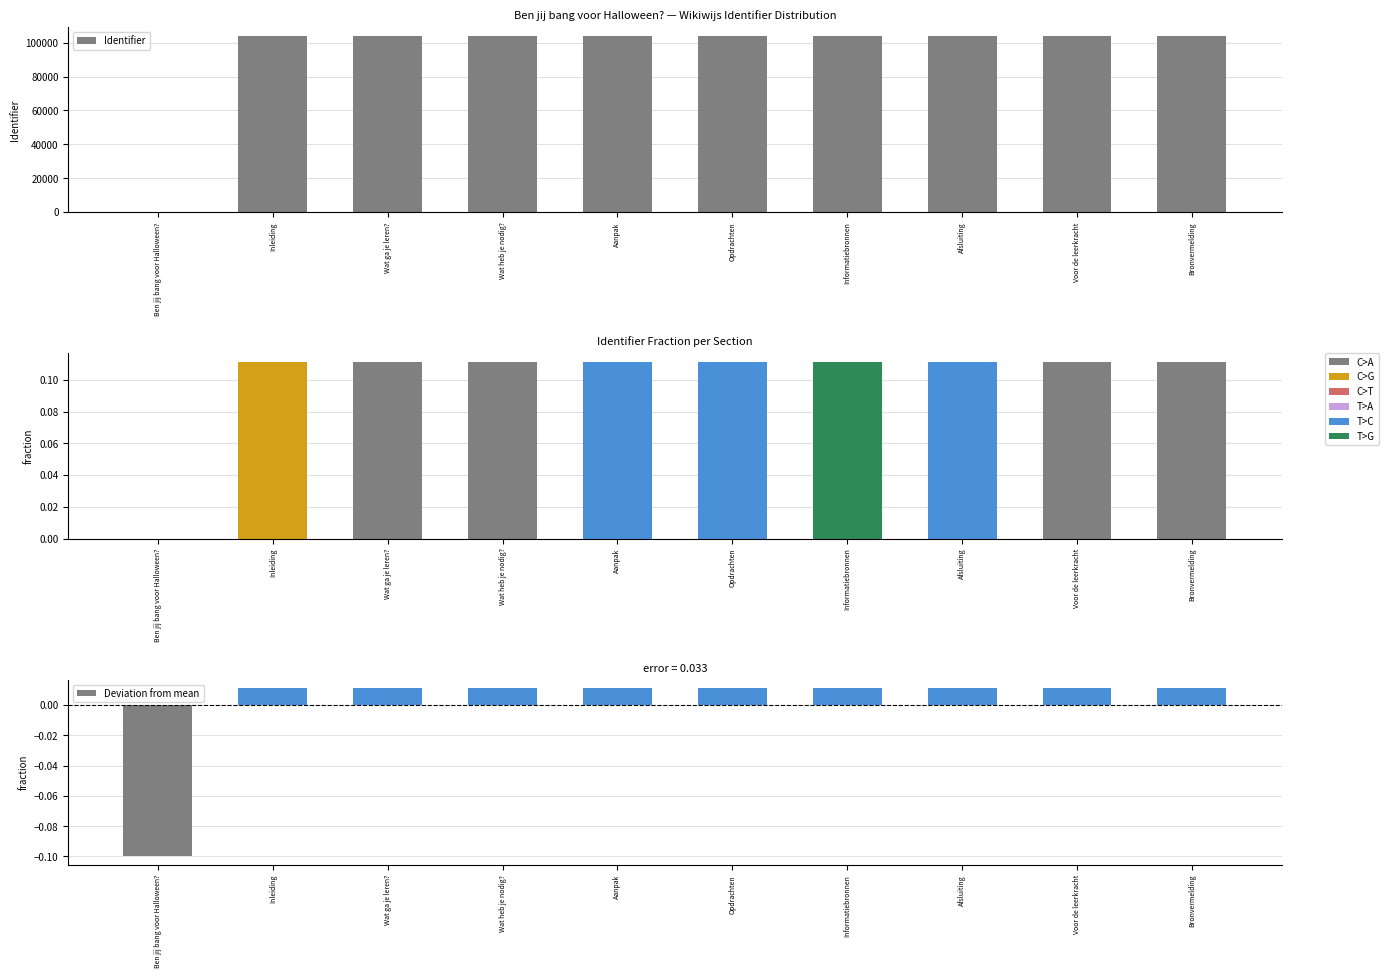

At which category does the chart reach its minimum across all series?

Ben jij bang voor Halloween?